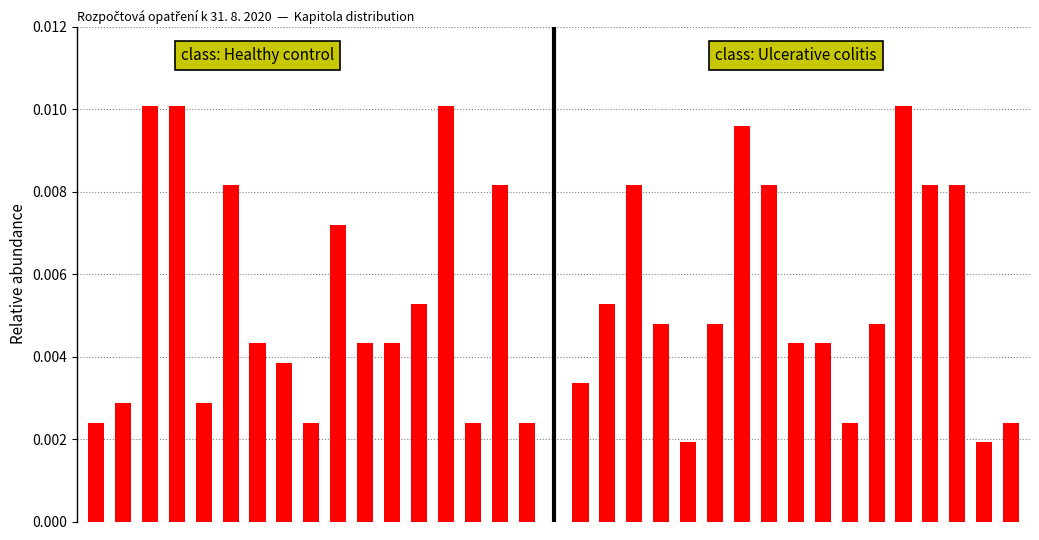

Which series has the largest range (max minus min)?

class: Ulcerative colitis